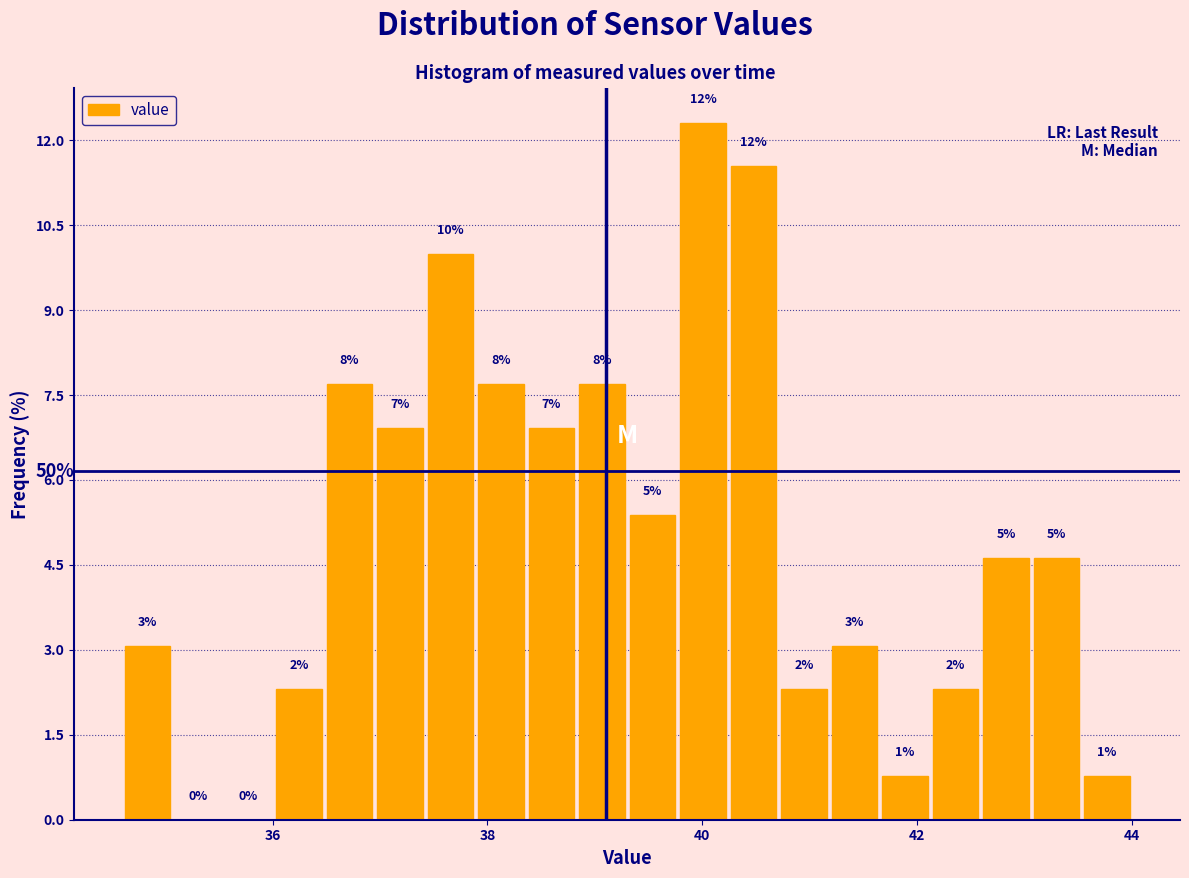

Around what value on the x-axis is the tallest bar? Give the approximate position of its centre, as read against the axis.

40.0